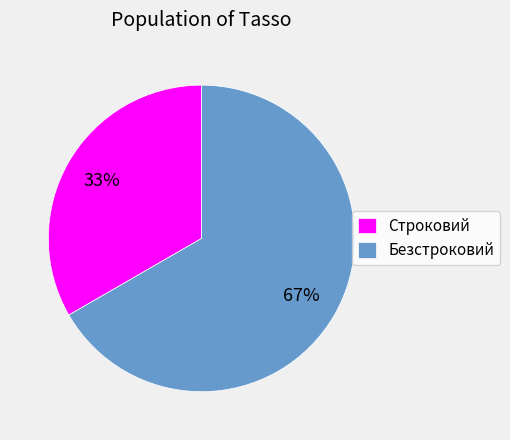

True or false: Строковий accounts for 33% of the total.

True